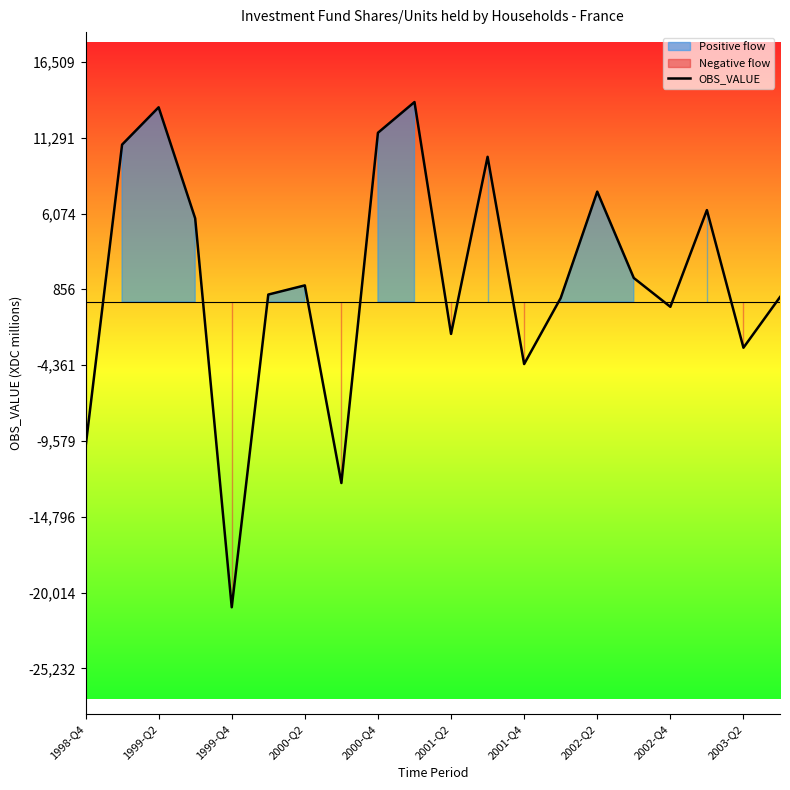

True or false: there are more than 1 points higher than both neighbors.

True